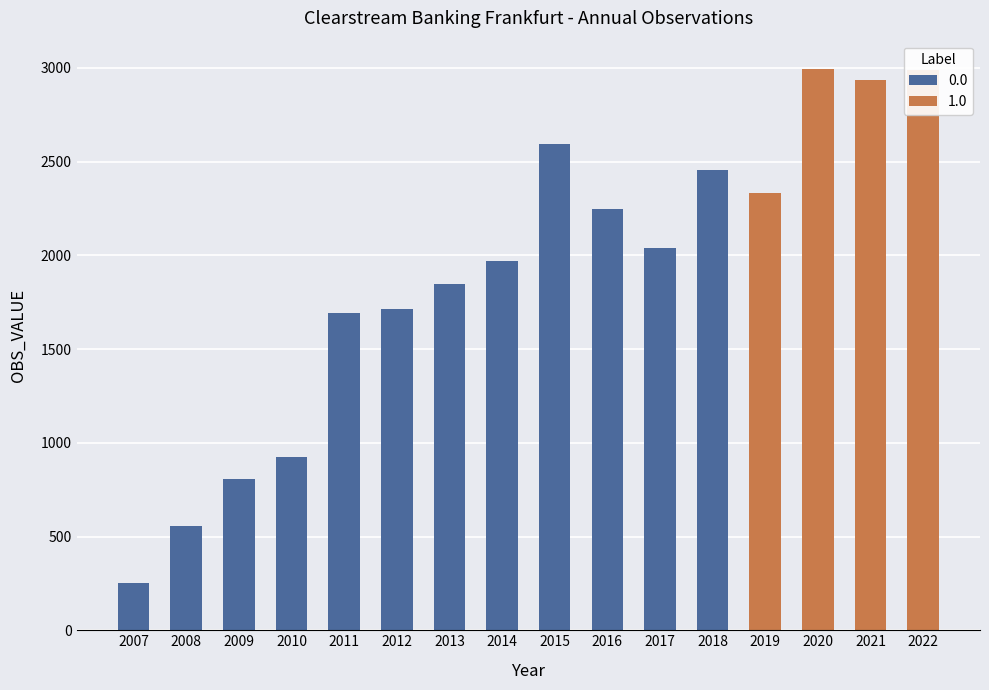

What is the value of the 11th bar from the left?

2041